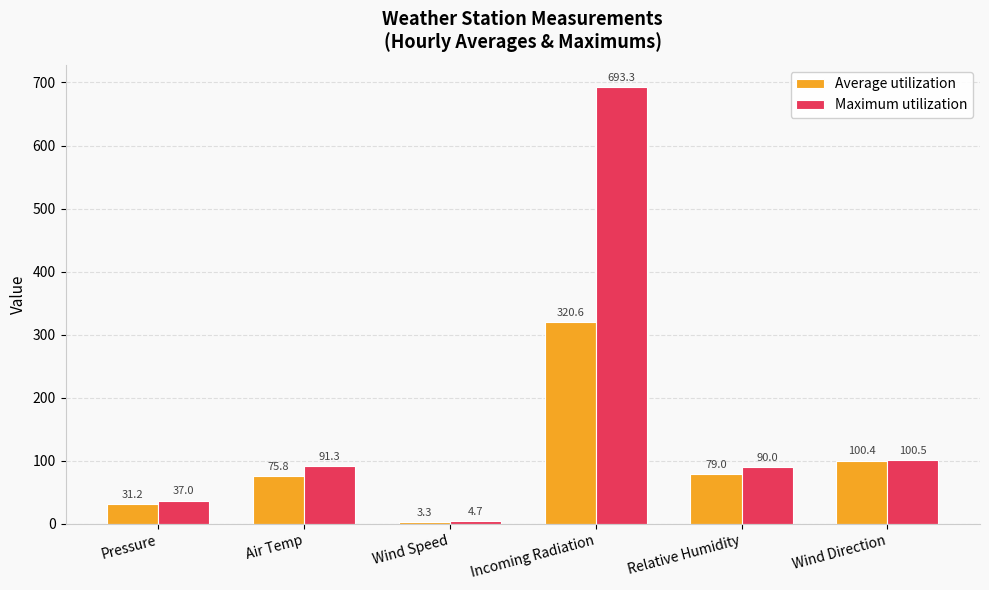

What is the sum of all Maximum utilization values?

1016.8